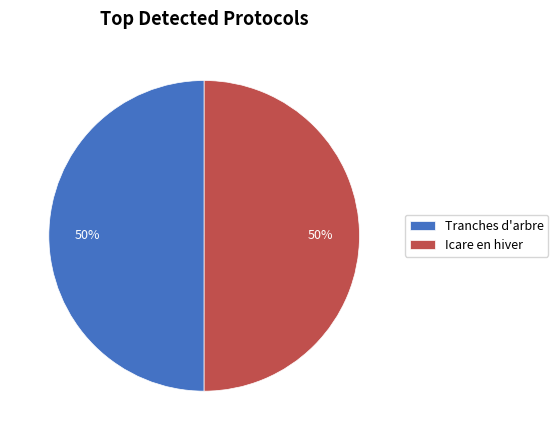

Approximately how many times larger is the value at Icare en hiver compared to Tranches d'arbre?

1.0